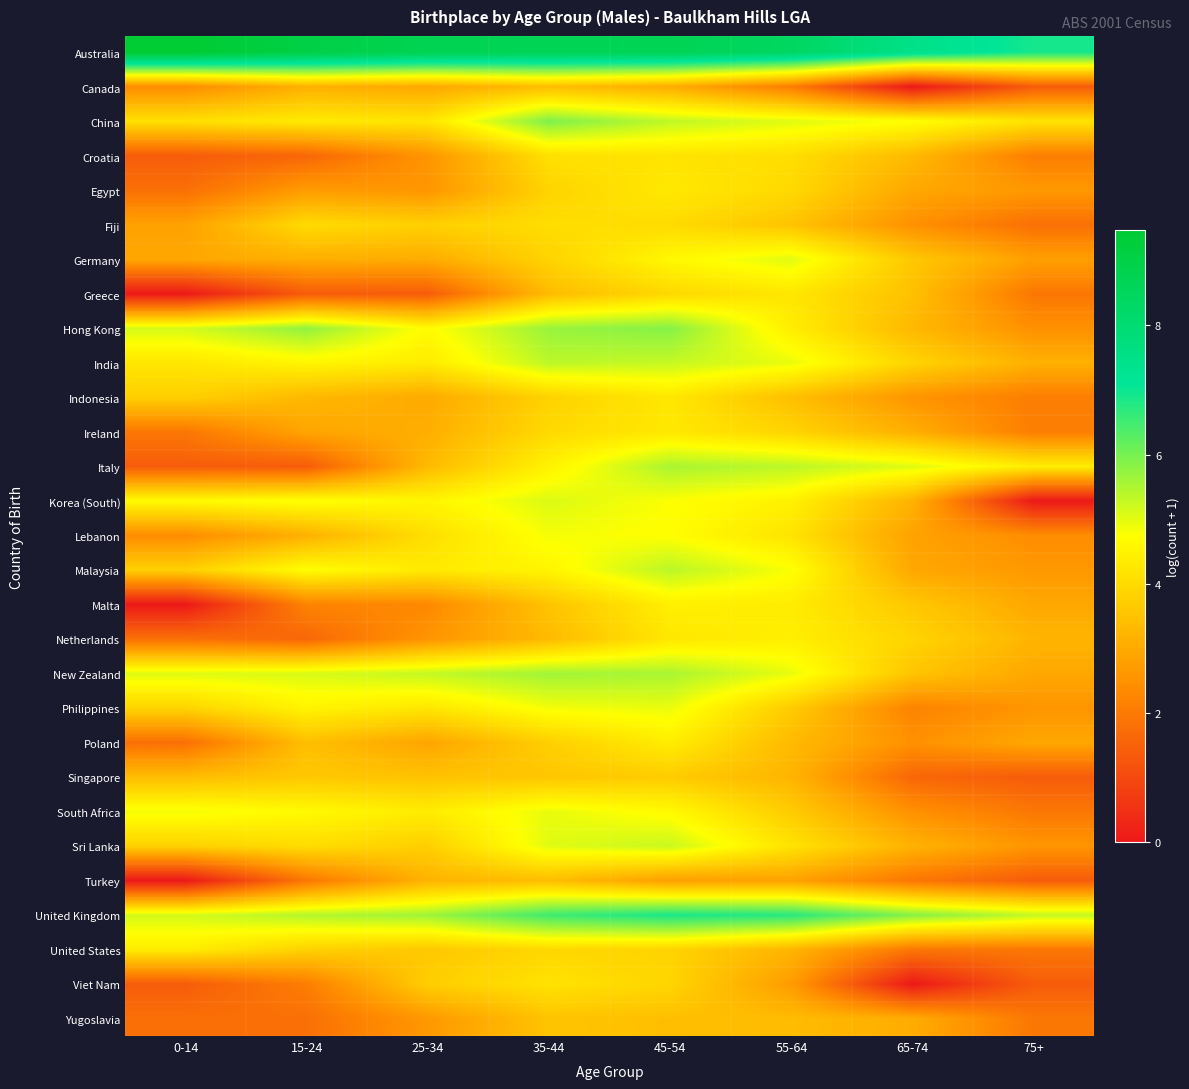

Reading right to left, transcribe all the data shown in this chart.

Australia: 75+=6.9	65-74=7.5	55-64=8.4	45-54=8.7	35-44=8.7	25-34=8.8	15-24=9.0	0-14=9.5
Canada: 75+=1.4	65-74=0.0	55-64=2.1	45-54=3.0	35-44=3.4	25-34=2.9	15-24=3.1	0-14=2.4
China: 75+=4.2	65-74=4.8	55-64=5.0	45-54=5.3	35-44=5.9	25-34=4.2	15-24=4.3	0-14=4.1
Croatia: 75+=2.1	65-74=3.3	55-64=4.1	45-54=4.2	35-44=4.1	25-34=2.6	15-24=1.6	0-14=1.4
Egypt: 75+=2.6	65-74=2.9	55-64=4.0	45-54=4.3	35-44=3.9	25-34=2.6	15-24=2.7	0-14=1.8
Fiji: 75+=1.8	65-74=2.5	55-64=3.5	45-54=4.0	35-44=4.1	25-34=3.8	15-24=4.0	0-14=2.8
Germany: 75+=2.8	65-74=3.6	55-64=5.0	45-54=4.6	35-44=3.9	25-34=3.0	15-24=3.1	0-14=2.9
Greece: 75+=1.9	65-74=3.5	55-64=4.2	45-54=4.0	35-44=3.4	25-34=1.4	15-24=1.4	0-14=0.0
Hong Kong: 75+=2.5	65-74=3.3	55-64=4.4	45-54=5.9	35-44=5.7	25-34=4.7	15-24=5.8	0-14=5.1
India: 75+=3.1	65-74=3.9	55-64=4.9	45-54=5.3	35-44=5.4	25-34=4.3	15-24=4.6	0-14=4.2
Indonesia: 75+=2.1	65-74=2.6	55-64=3.4	45-54=4.3	35-44=3.8	25-34=3.0	15-24=3.3	0-14=3.8
Ireland: 75+=2.1	65-74=3.1	55-64=3.9	45-54=4.3	35-44=4.0	25-34=3.1	15-24=2.9	0-14=1.9
Italy: 75+=4.4	65-74=5.0	55-64=5.4	45-54=5.5	35-44=4.5	25-34=3.3	15-24=1.4	0-14=1.4
Korea (South): 75+=0.0	65-74=3.2	55-64=4.5	45-54=4.8	35-44=5.1	25-34=4.6	15-24=4.8	0-14=4.7
Lebanon: 75+=2.4	65-74=2.8	55-64=4.2	45-54=4.7	35-44=4.8	25-34=4.1	15-24=3.1	0-14=2.4
Malaysia: 75+=2.6	65-74=2.9	55-64=4.8	45-54=5.4	35-44=4.5	25-34=4.3	15-24=4.7	0-14=3.8
Malta: 75+=2.9	65-74=3.6	55-64=4.4	45-54=4.4	35-44=3.5	25-34=2.3	15-24=2.2	0-14=0.0
Netherlands: 75+=3.2	65-74=3.9	55-64=4.4	45-54=4.3	35-44=3.3	25-34=2.6	15-24=1.6	0-14=1.8
New Zealand: 75+=2.9	65-74=3.6	55-64=4.9	45-54=5.5	35-44=5.6	25-34=5.3	15-24=5.1	0-14=5.0
Philippines: 75+=2.6	65-74=2.2	55-64=3.7	45-54=4.9	35-44=4.8	25-34=4.2	15-24=4.5	0-14=3.9
Poland: 75+=2.9	65-74=2.5	55-64=3.3	45-54=4.4	35-44=3.8	25-34=2.9	15-24=3.4	0-14=1.8
Singapore: 75+=1.4	65-74=1.6	55-64=3.2	45-54=3.7	35-44=3.6	25-34=3.5	15-24=3.6	0-14=3.4
South Africa: 75+=1.9	65-74=2.5	55-64=3.7	45-54=4.6	35-44=4.9	25-34=4.4	15-24=4.6	0-14=4.9
Sri Lanka: 75+=2.6	65-74=3.2	55-64=4.2	45-54=5.2	35-44=5.0	25-34=3.8	15-24=4.0	0-14=3.8
Turkey: 75+=1.4	65-74=1.9	55-64=2.8	45-54=2.8	35-44=3.4	25-34=3.2	15-24=1.9	0-14=0.0
United Kingdom: 75+=5.3	65-74=5.9	55-64=6.7	45-54=6.9	35-44=6.5	25-34=5.6	15-24=5.4	0-14=5.1
United States: 75+=1.9	65-74=1.9	55-64=3.2	45-54=3.9	35-44=3.9	25-34=3.6	15-24=3.8	0-14=4.4
Viet Nam: 75+=1.4	65-74=0.0	55-64=2.7	45-54=3.9	35-44=4.2	25-34=3.7	15-24=2.1	0-14=1.4
Yugoslavia: 75+=1.9	65-74=3.0	55-64=3.4	45-54=3.4	35-44=3.5	25-34=2.6	15-24=1.8	0-14=1.8